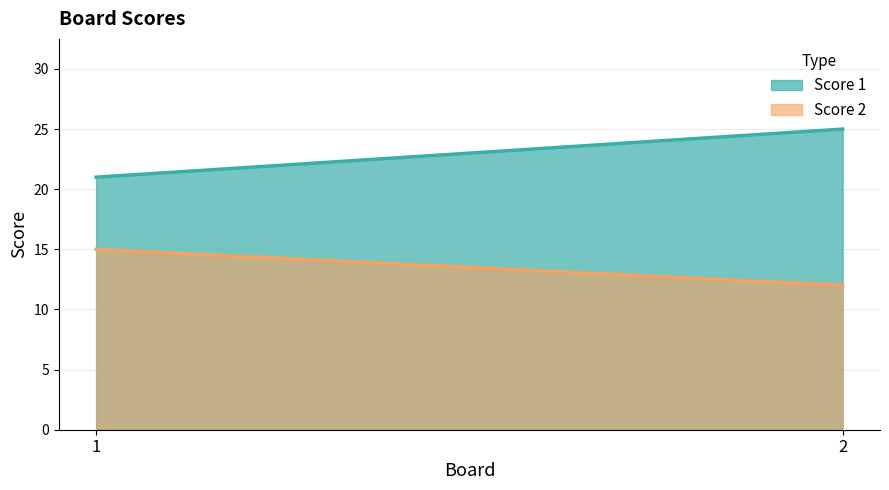

What is the difference between the Score 2 values at 2 and 1?

3